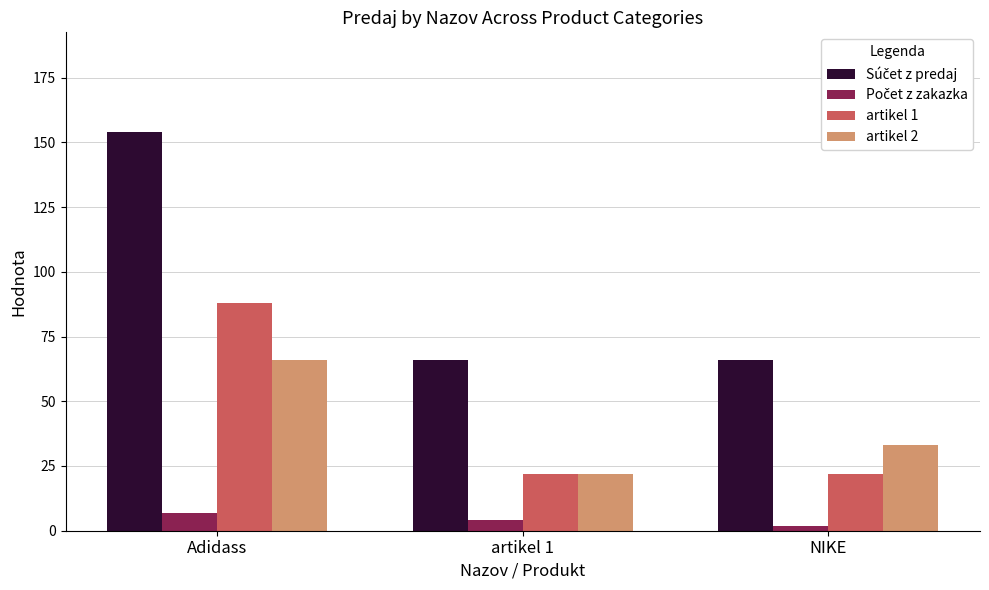

What is the difference between the maximum and second lowest values in the artikel 2 series?

33